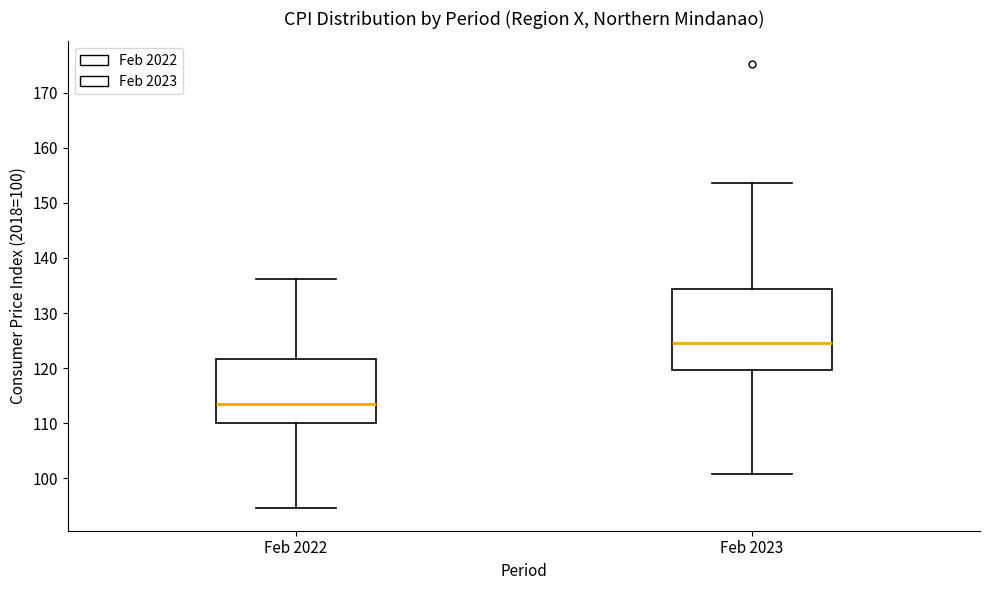

Which box has the lowest median line?

Feb 2022